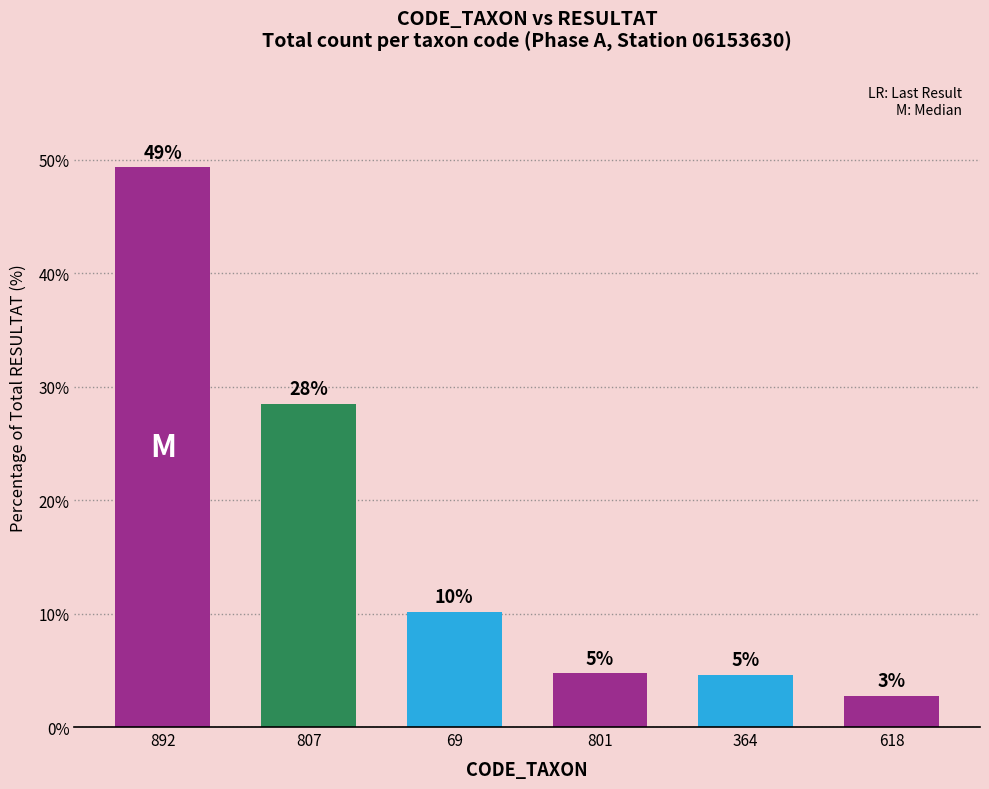

List the labels in order of value, largest first.

892, 807, 69, 801, 364, 618